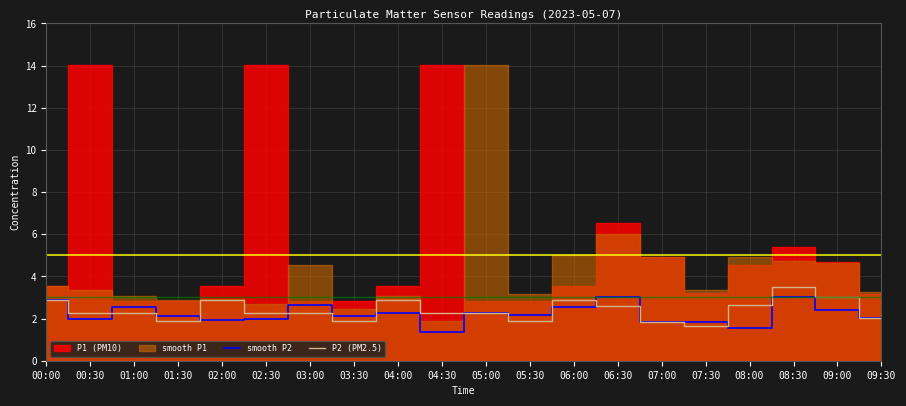

Is the value of smooth P2 at 01:30 greater than the value of P2 (PM2.5) at 07:30?

Yes